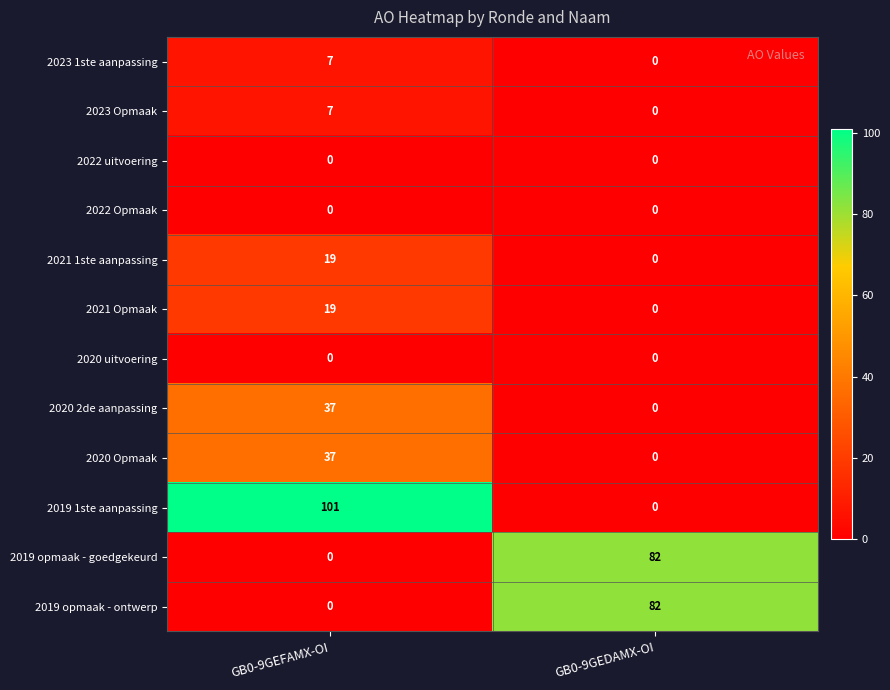

What is the difference between the 2021 1ste aanpassing values at GB0-9GEDAMX-OI and GB0-9GEFAMX-OI?

19